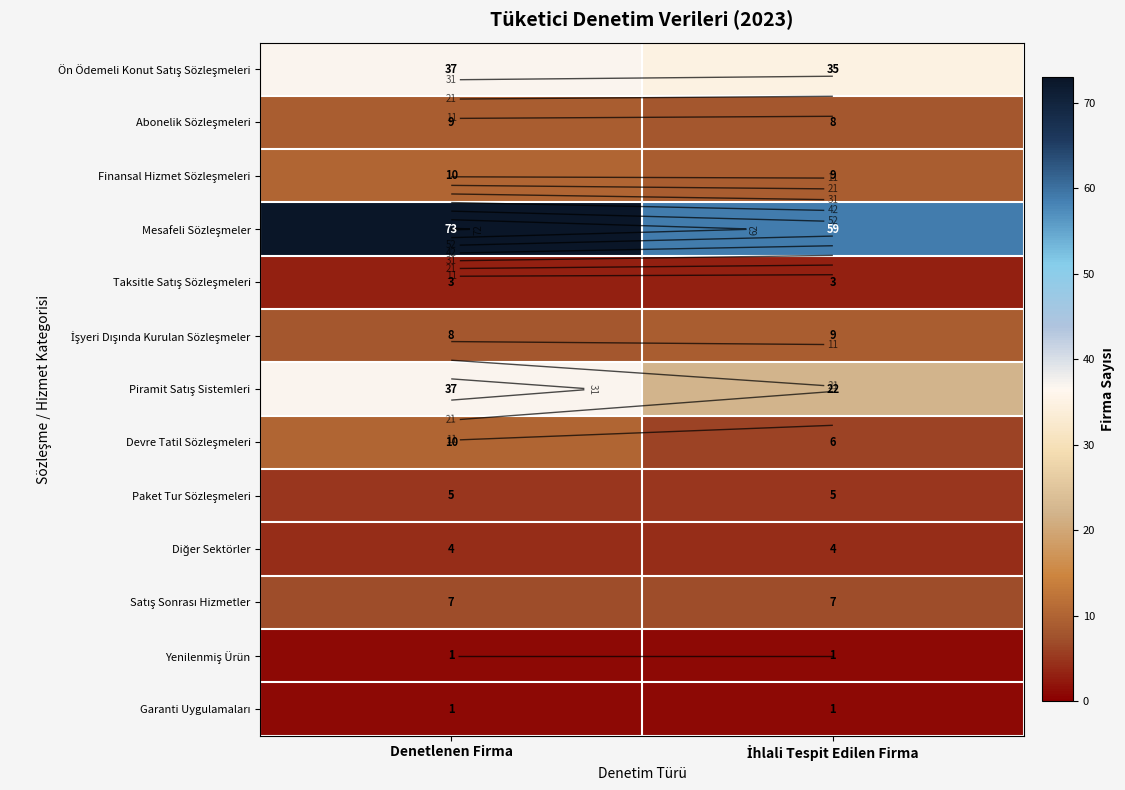

What is the sum of all Abonelik Sözleşmeleri values?

17